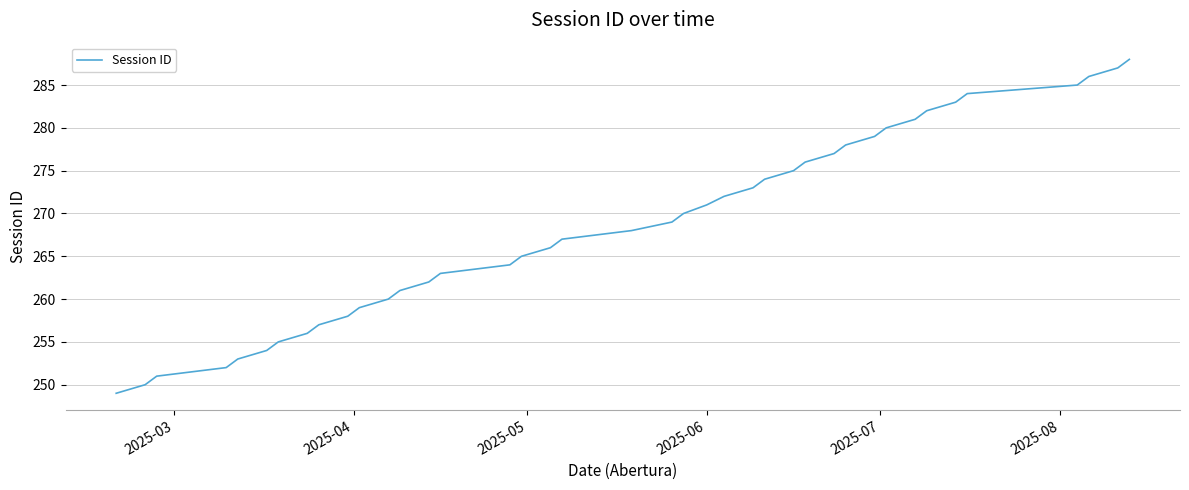

What is the greatest value displayed?

288